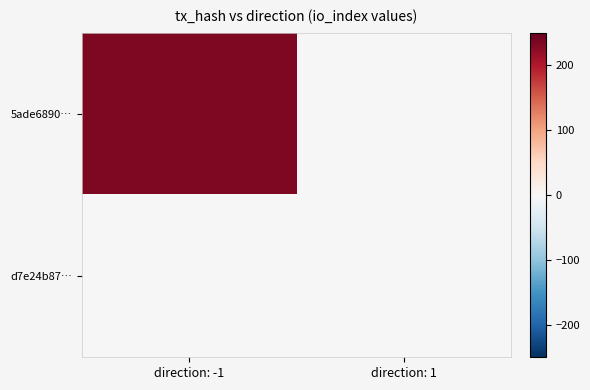

What is the greatest value displayed?

233